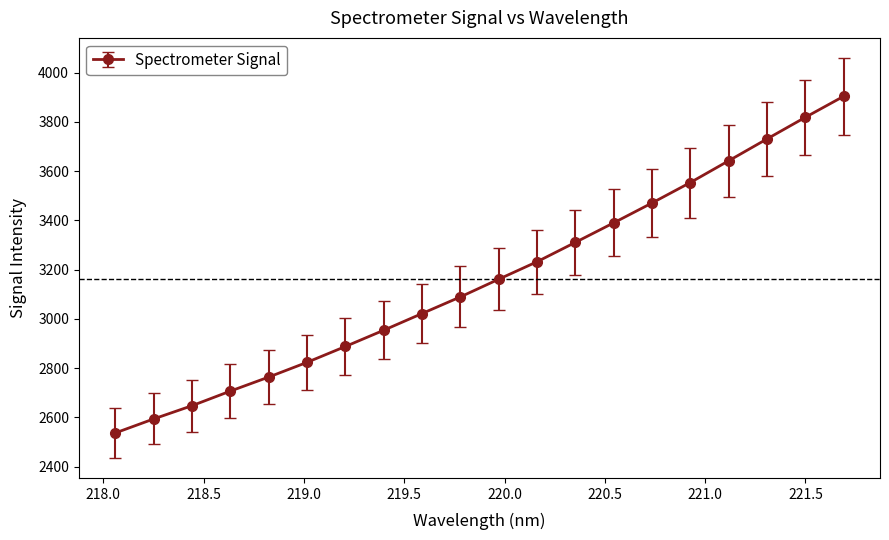

What is the value of the 5th point from the left?

2763.3